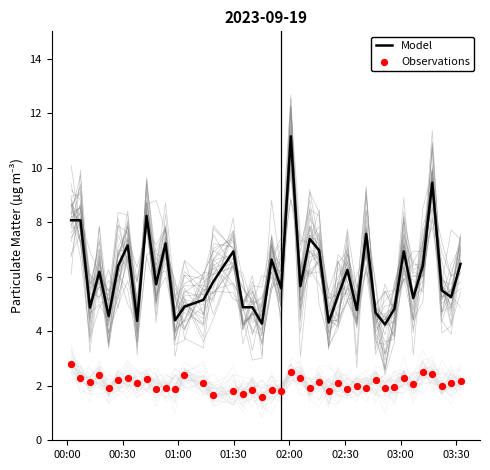

At how many categories does at least one series exceed 5?

27